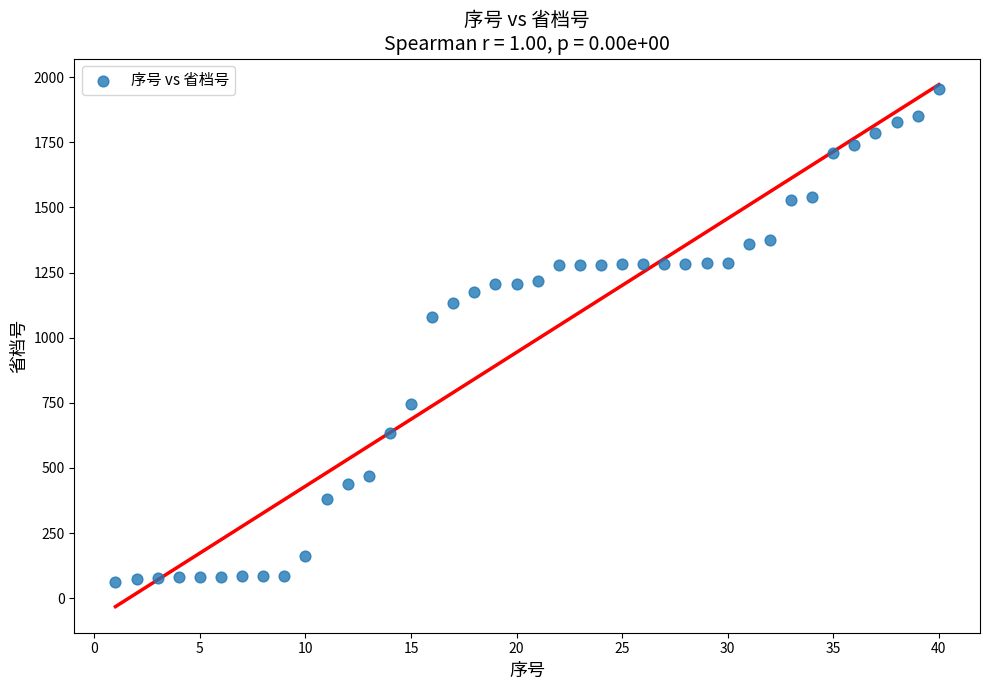

What Y value in the scatter plot is closest to 1009?

1079